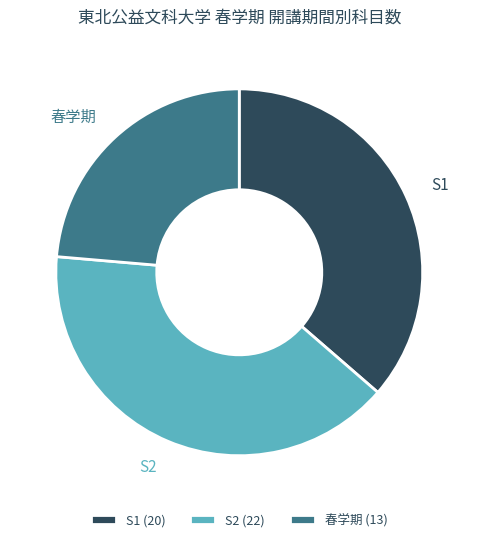

Is it true that S2 is 40% of the pie?

True